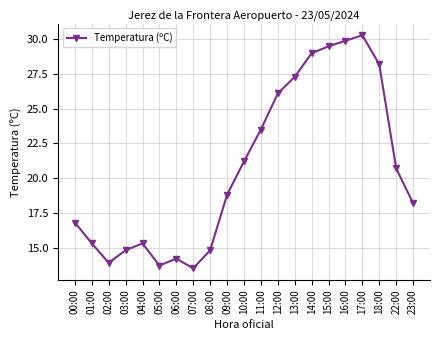

Reading right to left, list all the values displayed in this chart.

18.2	20.7	28.2	30.3	29.9	29.5	29.0	27.3	26.1	23.5	21.2	18.8	14.8	13.5	14.2	13.7	15.3	14.8	13.9	15.3	16.8